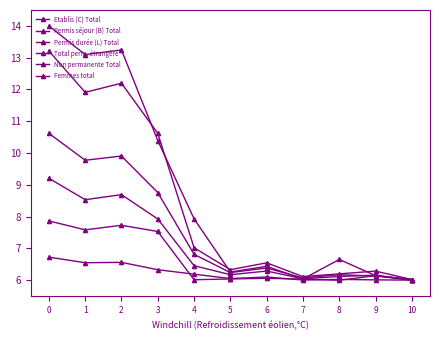

Which series changed the most between 3 and 4?

Total perm. étrangère